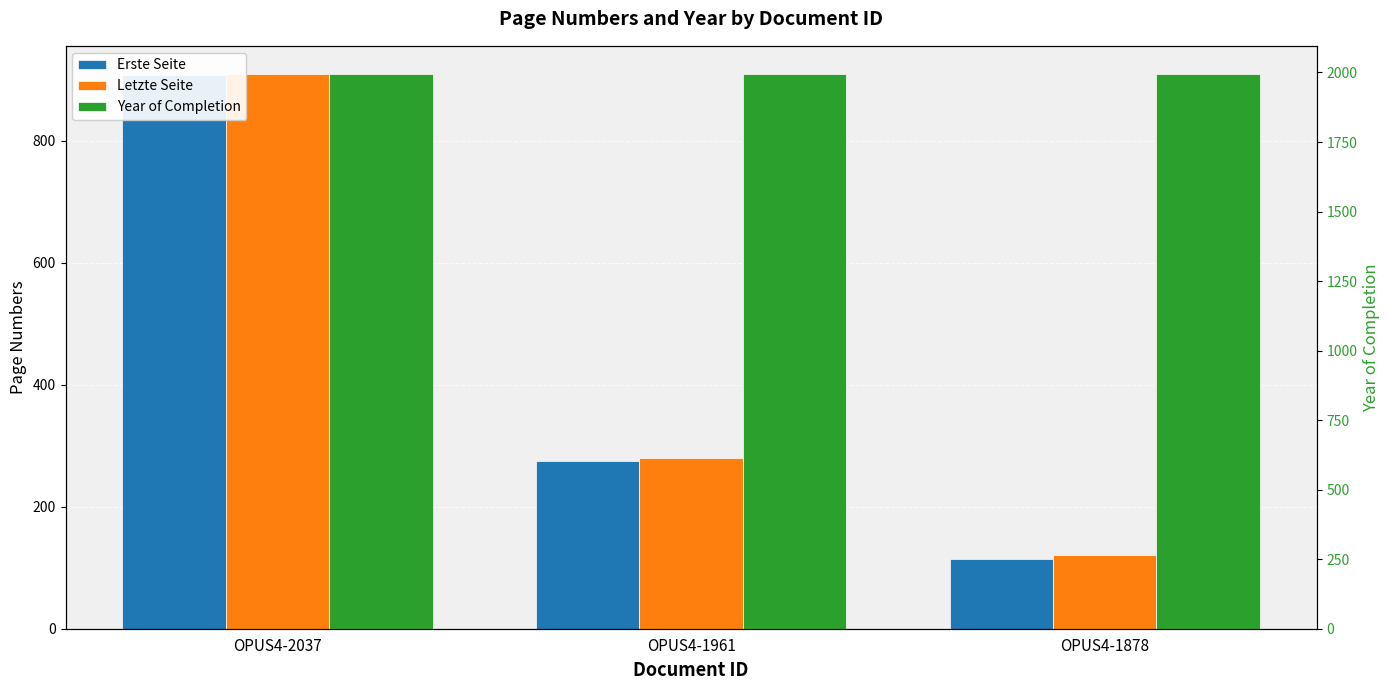

Is the value of Year of Completion at OPUS4-2037 greater than the value of Erste Seite at OPUS4-2037?

Yes